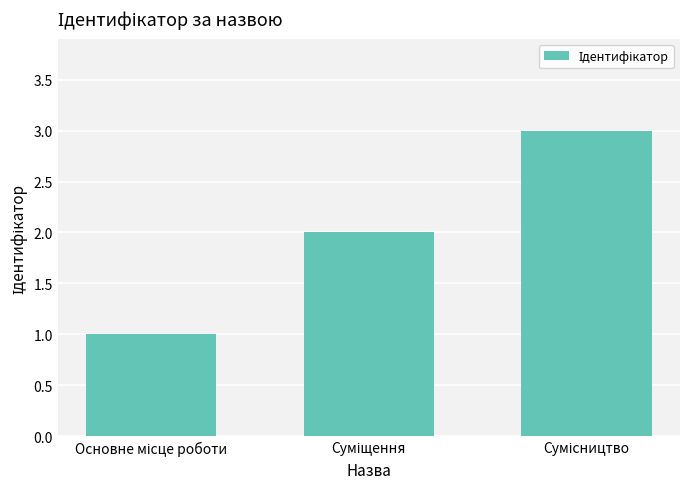

What is the sum of all values?

6